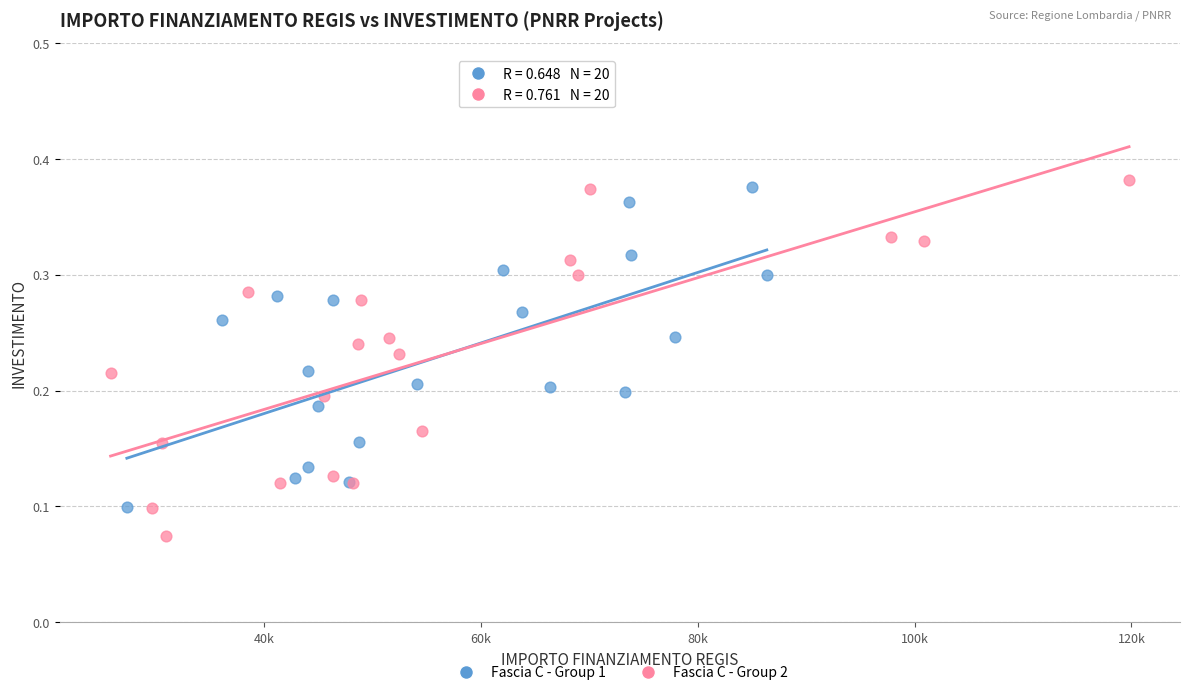

Which series has the widest spread of Y values?

Fascia C - Group 2